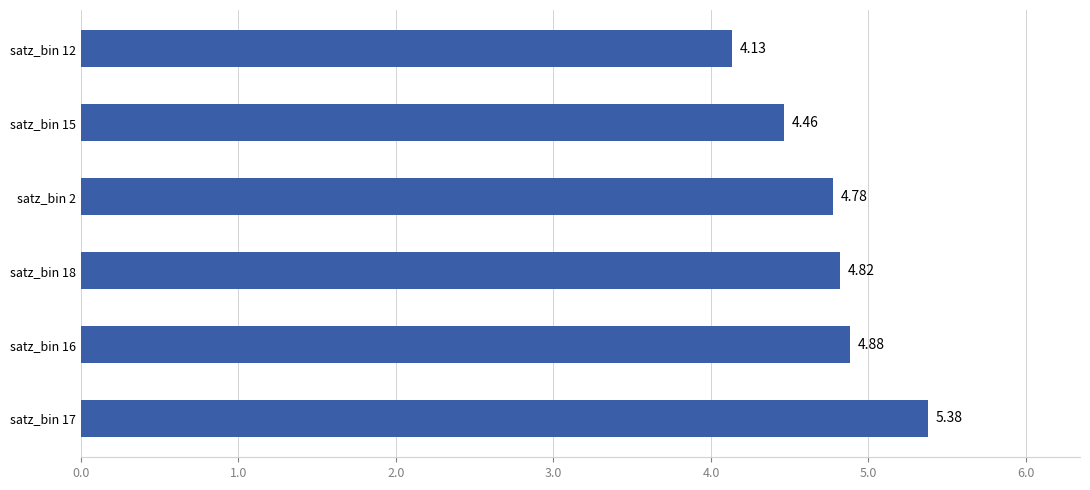

What is the ratio of the value at satz_bin 2 to the value at satz_bin 17?

0.9